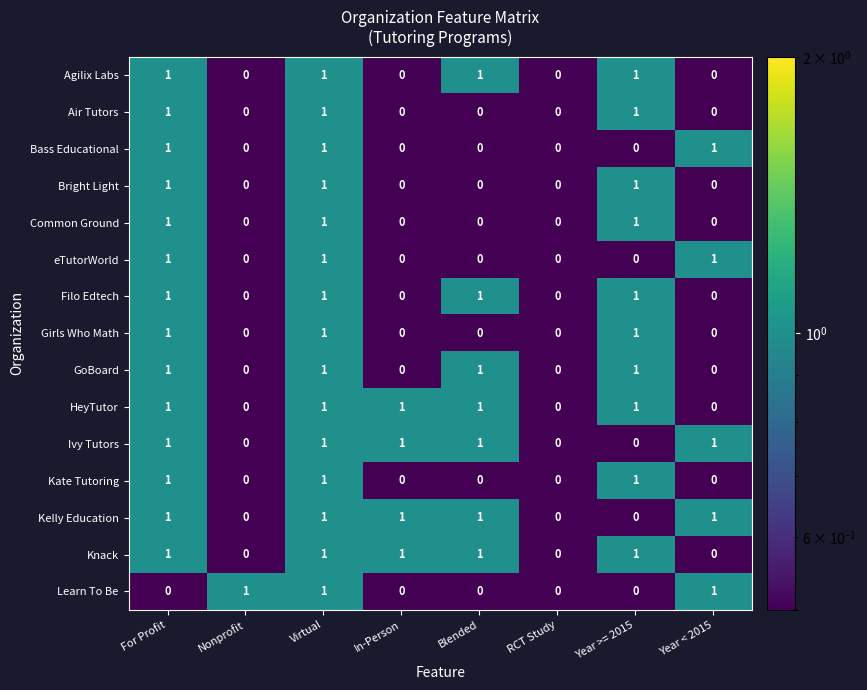

The Knack series shows 1 at Virtual. True or false?

True